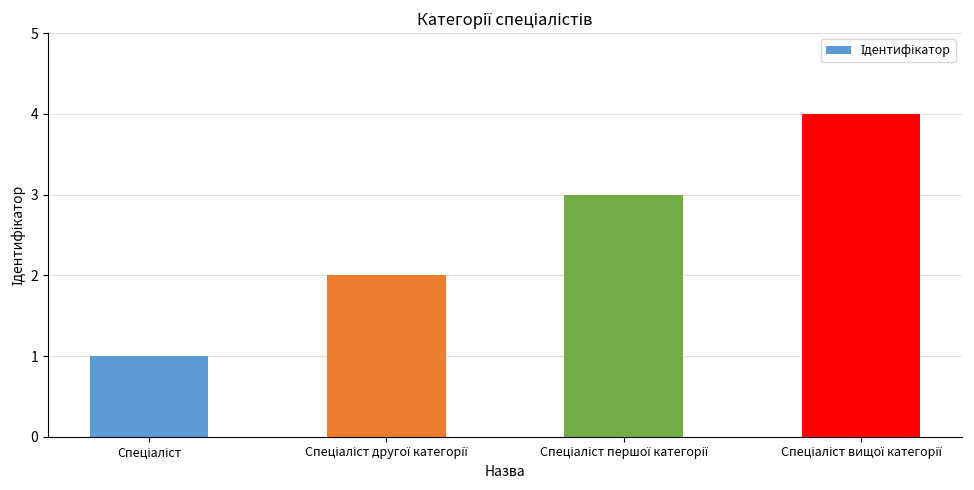

What is the maximum value shown in the chart?

4